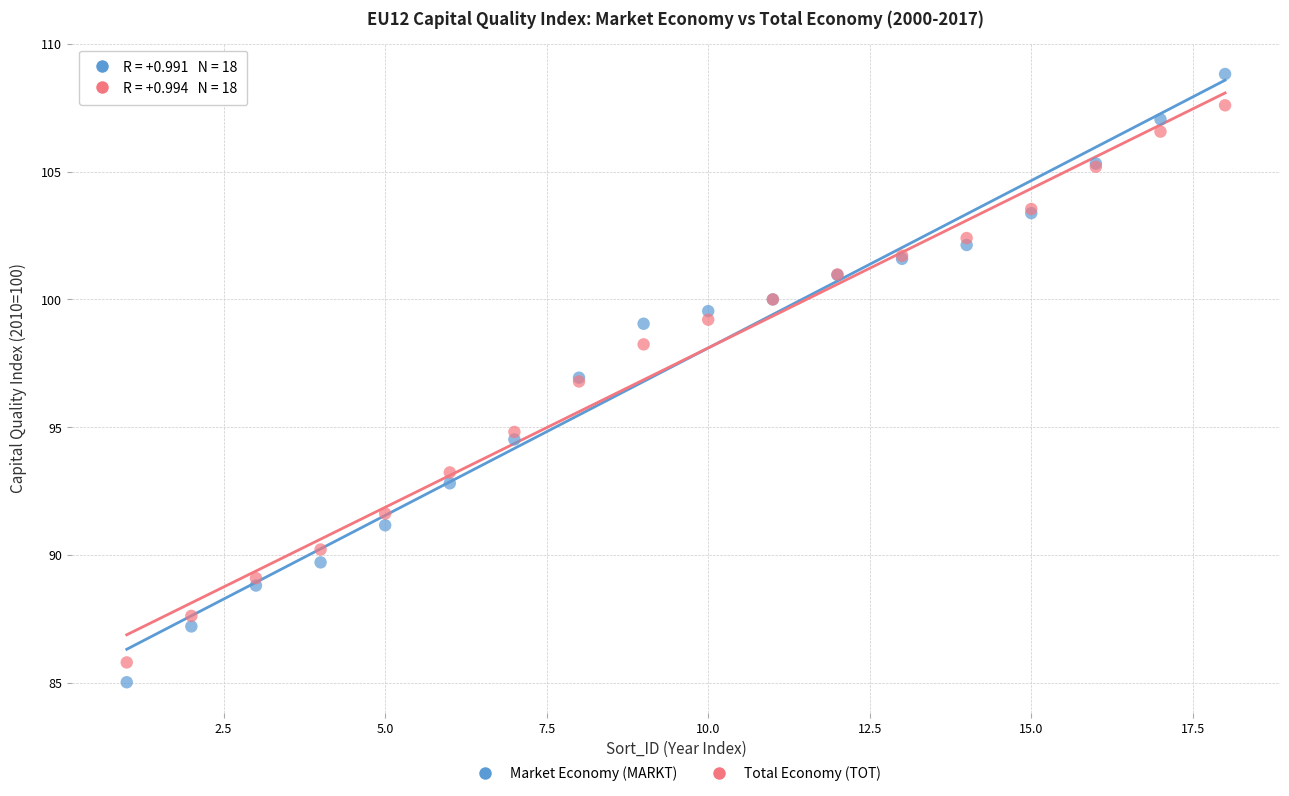

Which series reaches the maximum Y coordinate?

Market Economy (MARKT)